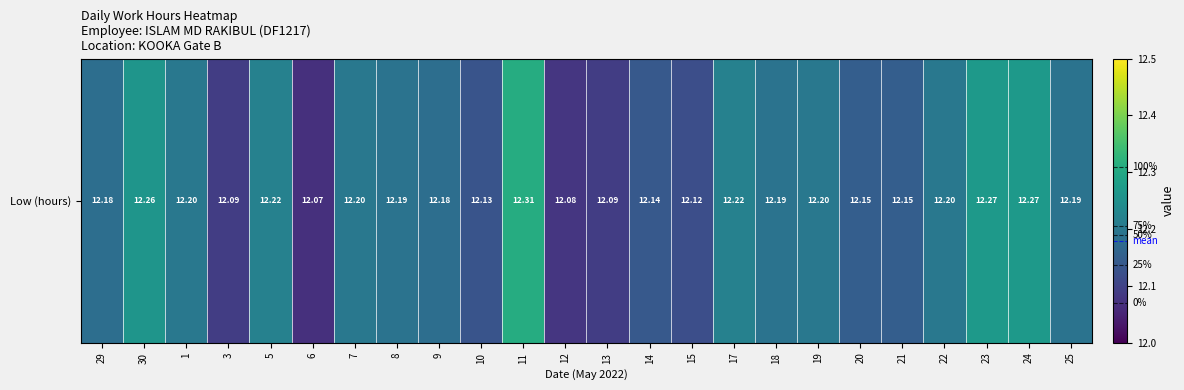

What is the change in value from 15 to 25?

+0.1